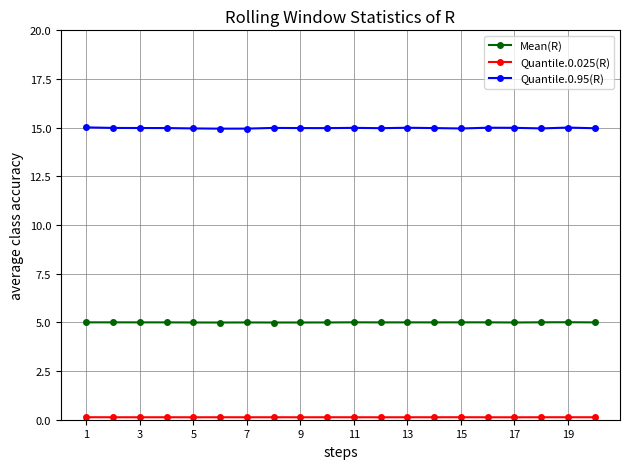

How many data points does each series have?

20